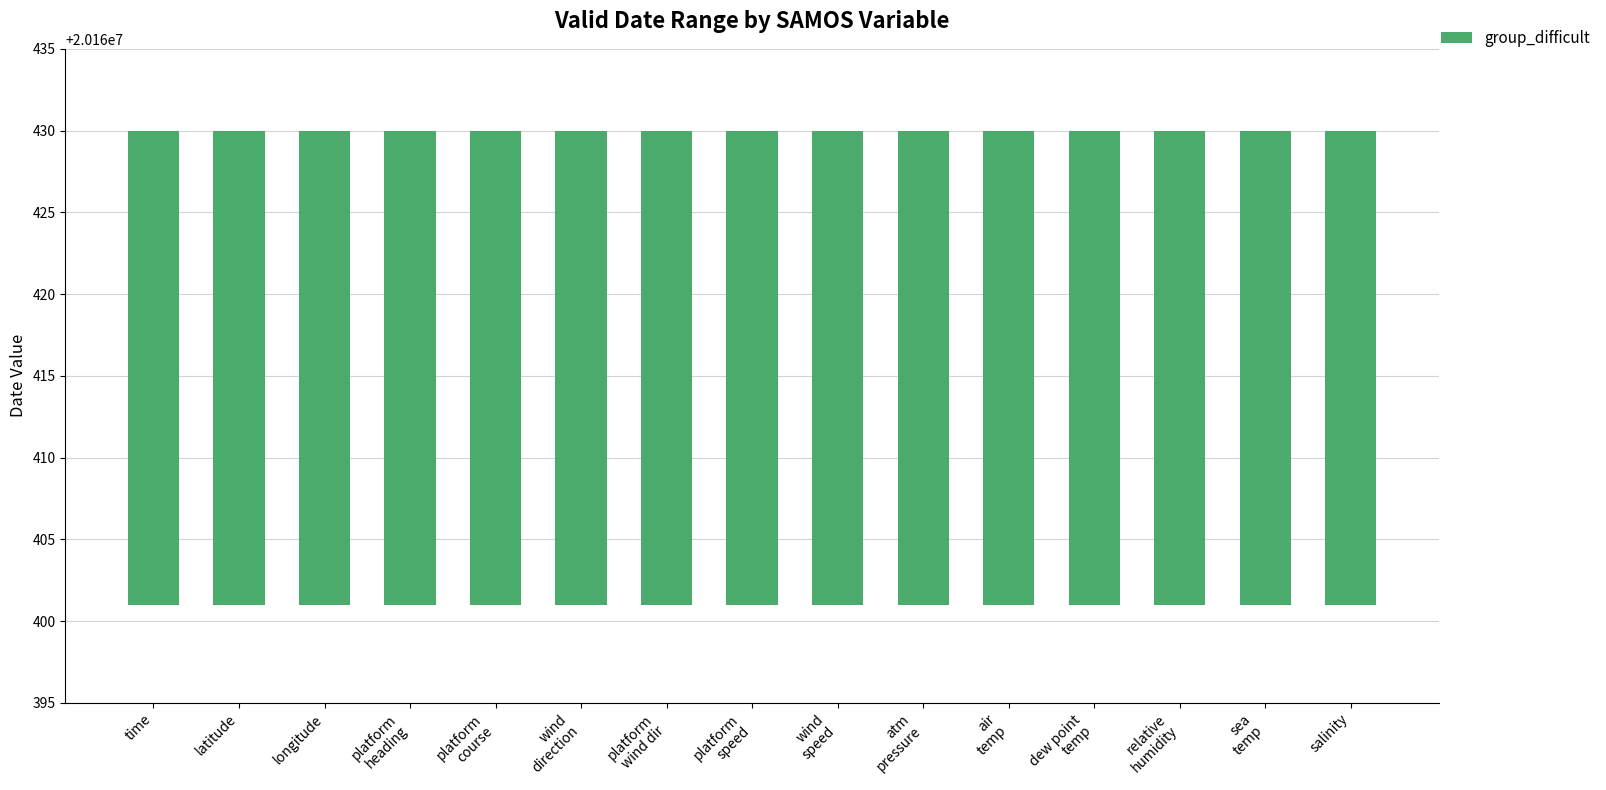

The chart shows a value of 5864344 at dew point temperature. True or false?

False